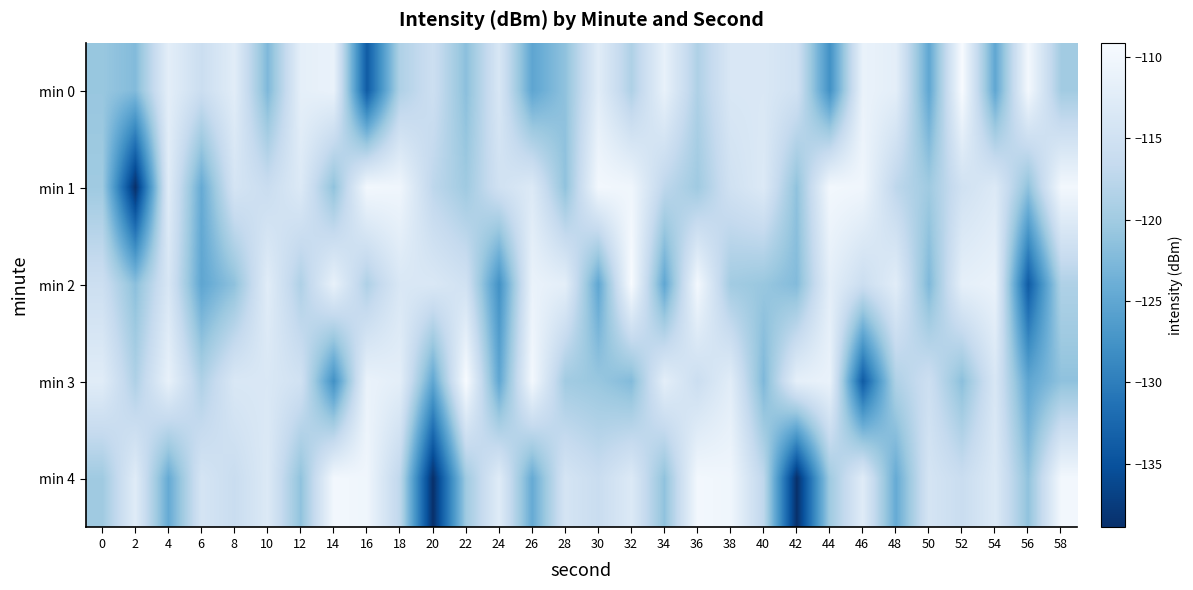

Reading left to right, what are all the values shown in this chart?

min 0: 0=-120.7	2=-122.3	4=-112.1	6=-115.7	8=-112.4	10=-122.6	12=-111.8	14=-111.1	16=-133.9	18=-118.7	20=-115.6	22=-121.7	24=-113.8	26=-125.1	28=-121.4	30=-112.5	32=-118.7	34=-111.4	36=-118.7	38=-113.6	40=-113.6	42=-115.0	44=-127.7	46=-111.1	48=-112.1	50=-125.0	52=-109.1	54=-125.0	56=-109.8	58=-119.9
min 1: 0=-120.1	2=-138.9	4=-112.6	6=-124.4	8=-114.3	10=-116.0	12=-113.2	14=-121.3	16=-109.9	18=-110.3	20=-117.3	22=-120.1	24=-115.0	26=-113.2	28=-121.3	30=-109.9	32=-110.3	34=-117.3	36=-120.1	38=-115.0	40=-113.2	42=-121.3	44=-109.9	46=-110.3	48=-117.3	50=-120.1	52=-115.0	54=-113.2	56=-121.3	58=-109.9
min 2: 0=-115.6	2=-121.7	4=-113.8	6=-125.1	8=-121.4	10=-112.5	12=-118.7	14=-111.4	16=-118.7	18=-113.6	20=-113.6	22=-115.0	24=-127.7	26=-111.1	28=-112.1	30=-125.0	32=-109.1	34=-125.0	36=-109.8	38=-119.9	40=-120.7	42=-122.3	44=-112.1	46=-115.7	48=-112.4	50=-122.6	52=-111.8	54=-111.1	56=-133.9	58=-118.7
min 3: 0=-112.5	2=-118.7	4=-111.4	6=-118.7	8=-113.6	10=-113.6	12=-115.0	14=-127.7	16=-111.1	18=-112.1	20=-125.0	22=-109.1	24=-125.0	26=-109.8	28=-119.9	30=-120.7	32=-122.3	34=-112.1	36=-115.7	38=-112.4	40=-122.6	42=-111.8	44=-111.1	46=-133.9	48=-118.7	50=-115.6	52=-121.7	54=-113.8	56=-125.1	58=-121.4
min 4: 0=-120.1	2=-112.6	4=-124.4	6=-114.3	8=-116.0	10=-113.2	12=-121.3	14=-109.9	16=-110.3	18=-117.3	20=-138.9	22=-120.1	24=-112.6	26=-124.4	28=-114.3	30=-116.0	32=-113.2	34=-121.3	36=-109.9	38=-110.3	40=-117.3	42=-138.9	44=-120.1	46=-112.6	48=-124.4	50=-114.3	52=-116.0	54=-113.2	56=-121.3	58=-109.9